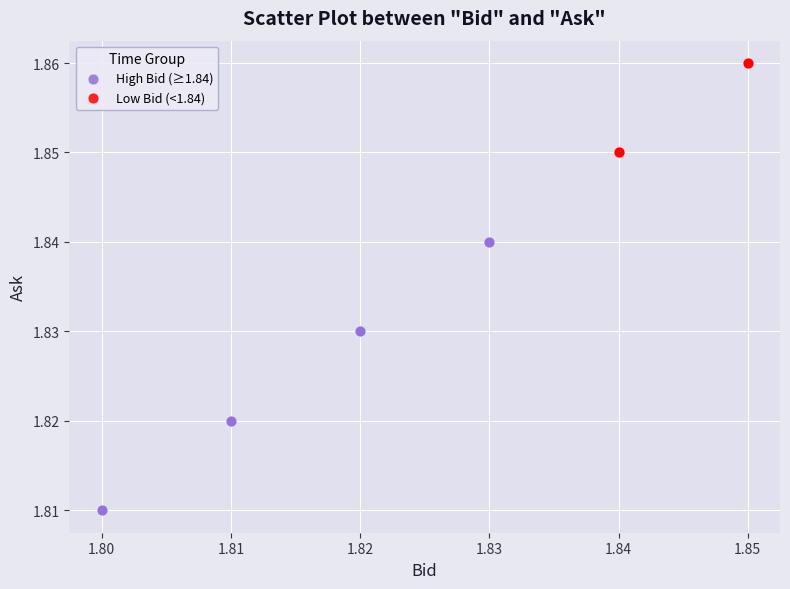

Which series reaches the minimum Y coordinate?

High Bid (≥1.84)